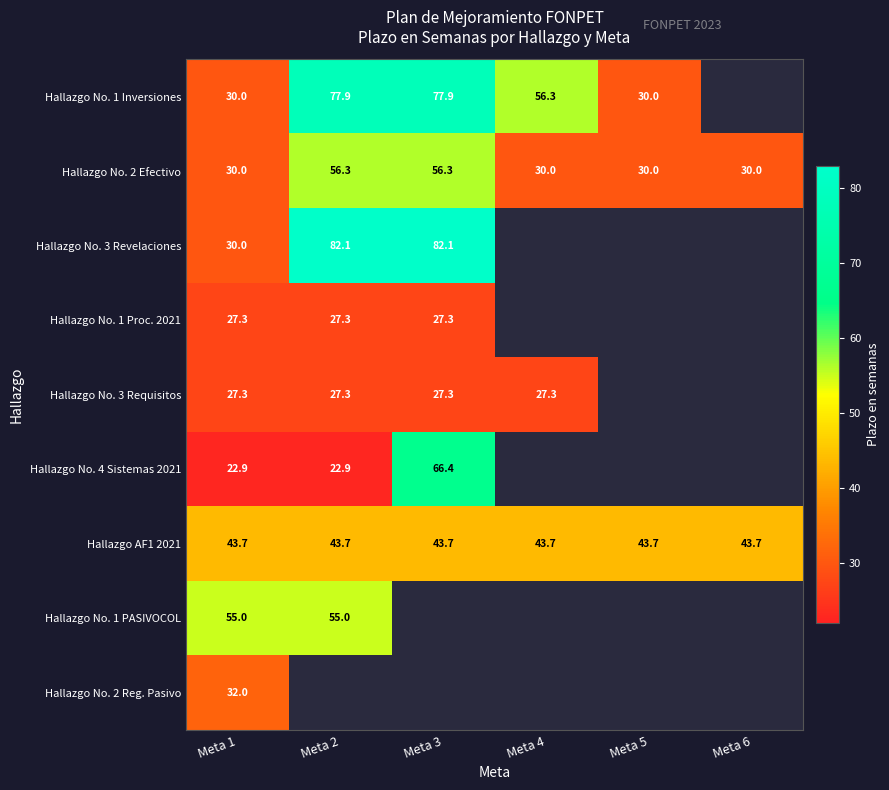

The Hallazgo AF1 2021 series shows 59.2 at Meta 1. True or false?

False